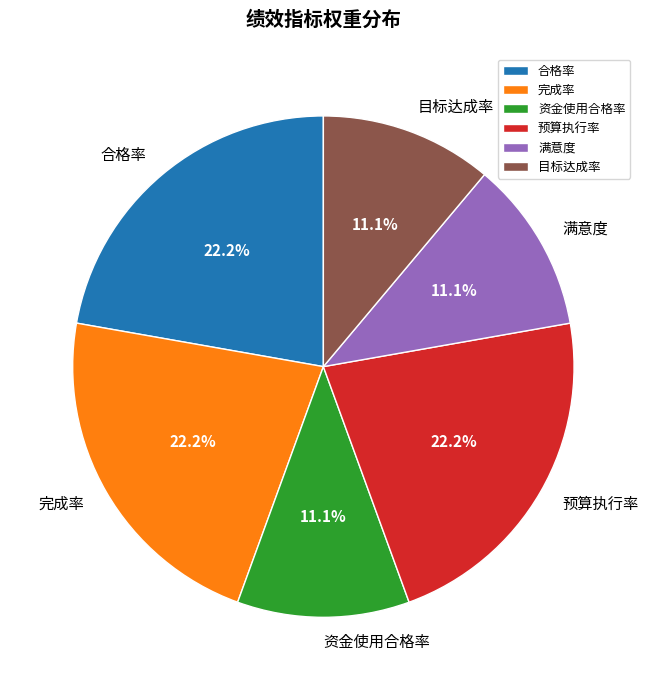

How many slices are in this pie chart?

6